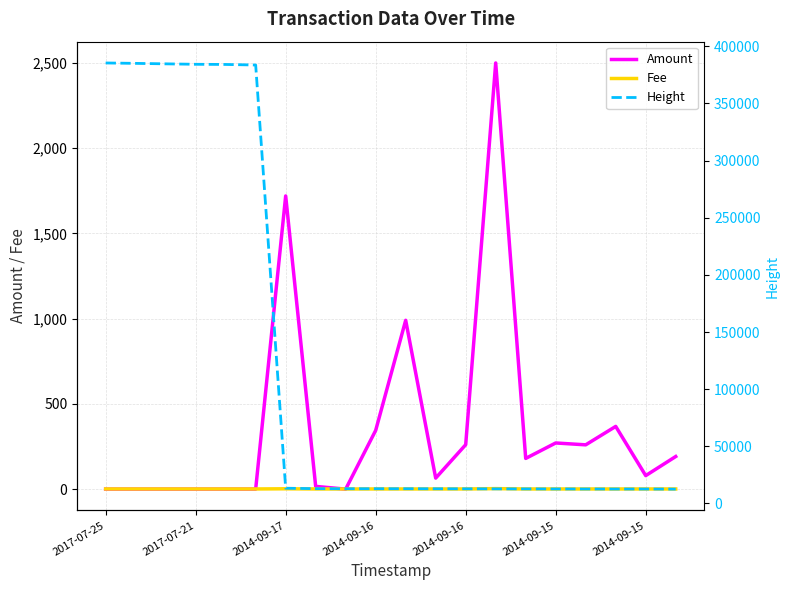

Reading right to left, what are all the values shown in this chart?

Amount: 191.4	79.3	367.9	259.9	270.8	180.1	2500.0	260.6	64.8	990.5	344.6	0.0	16.1	1720.0	0.0	0.0	0.0	0.0	0.0	0.0
Fee: 1.0	1.0	1.0	1.0	1.0	1.0	3.0	1.0	1.0	1.0	1.0	1.0	1.0	2.0	1.0	1.0	1.0	1.0	1.0	1.0
Height: 12501.0	12600.0	12605.0	12620.0	12660.0	12700.0	12727.0	12777.0	12801.0	12845.0	12853.0	12855.0	12904.0	13301.0	383664.0	384146.0	384293.0	384679.0	385097.0	385445.0